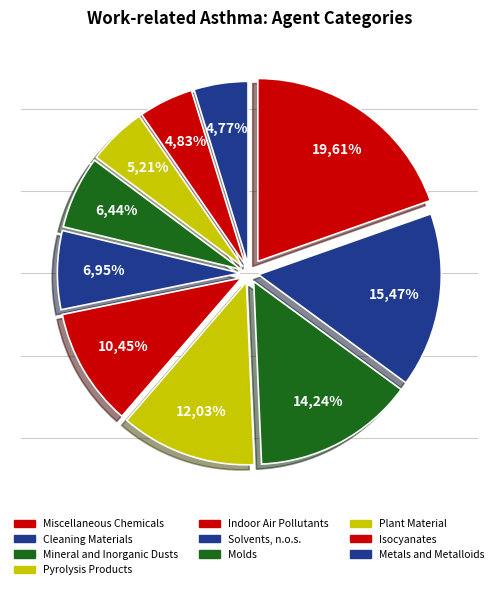

To the nearest percent, what is the average slice percentage?

10%